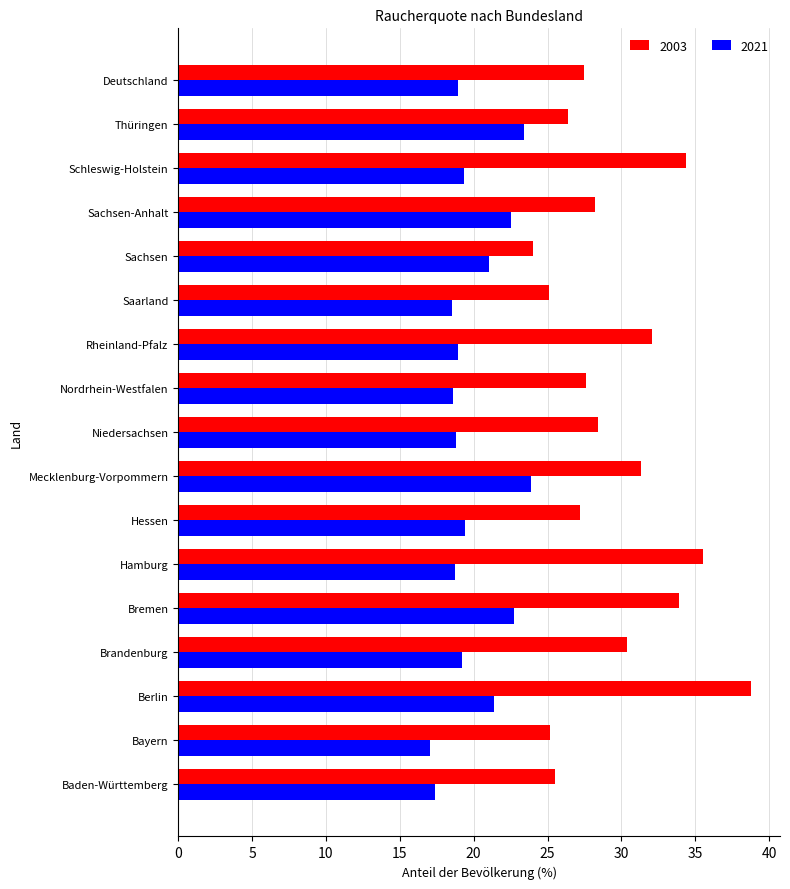

The value of 2021 at Brandenburg is 19.2. True or false?

True